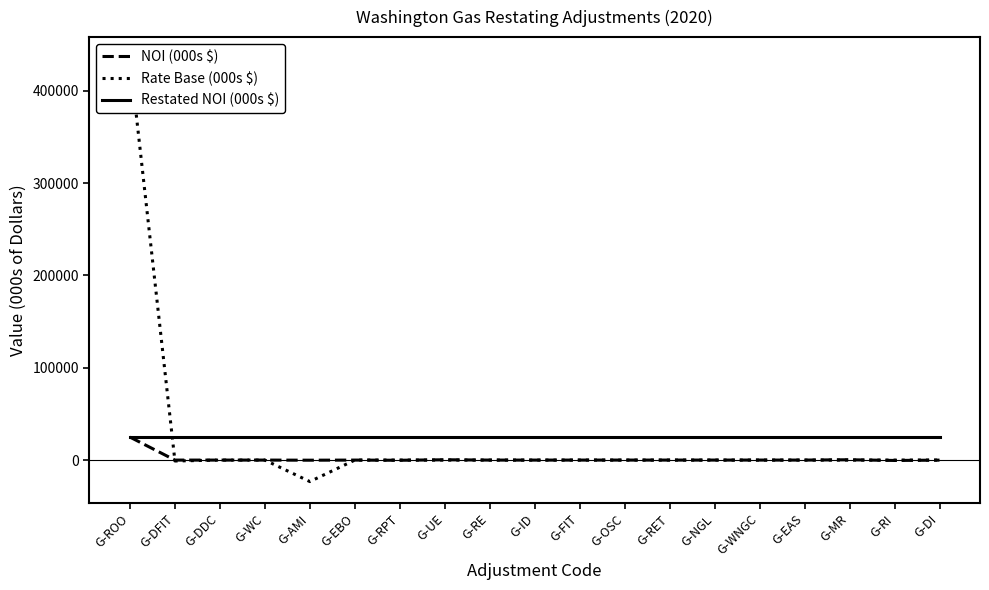

What is the label of the 4th point from the left?

G-WC